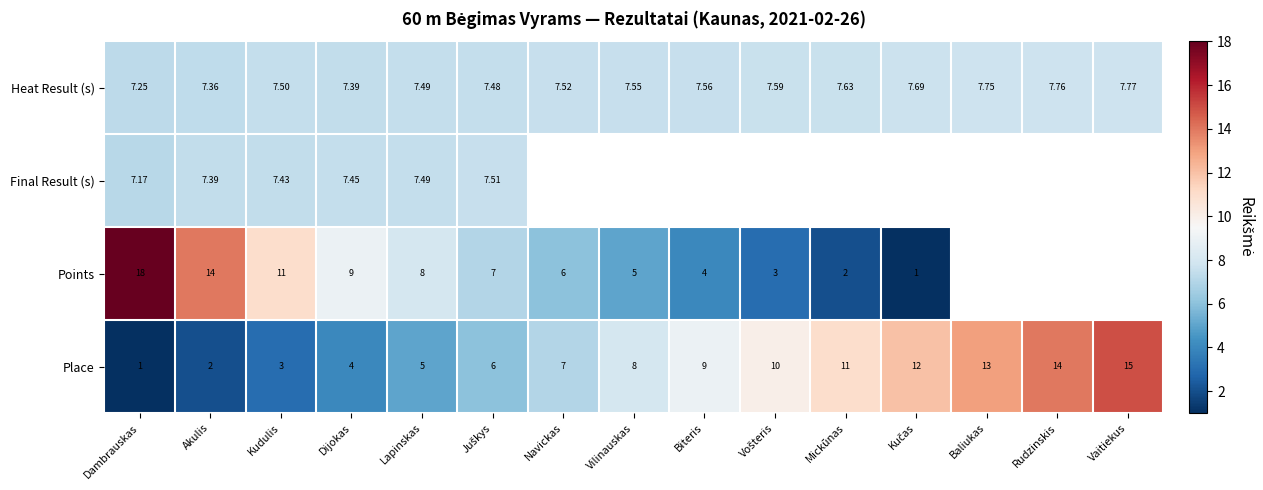

Where is Place nearest to the value 8?

Vilinauskas